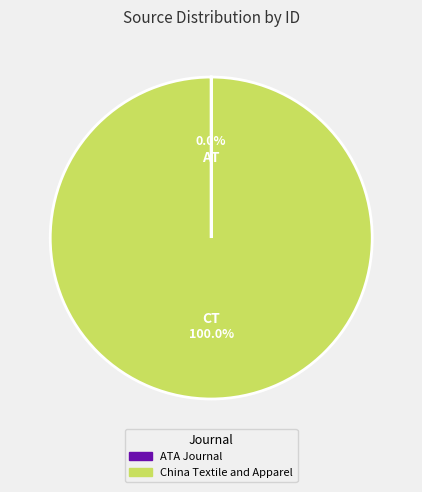

Which category has the biggest portion of the pie?

China Textile and Apparel